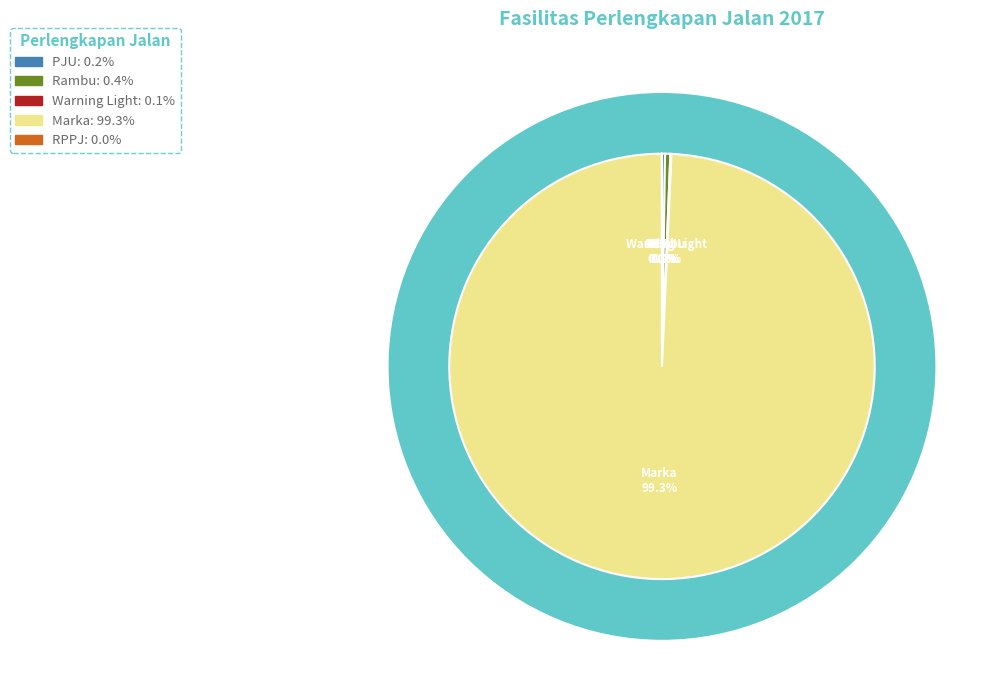

The Warning Light slice represents 1% of the pie. True or false?

False